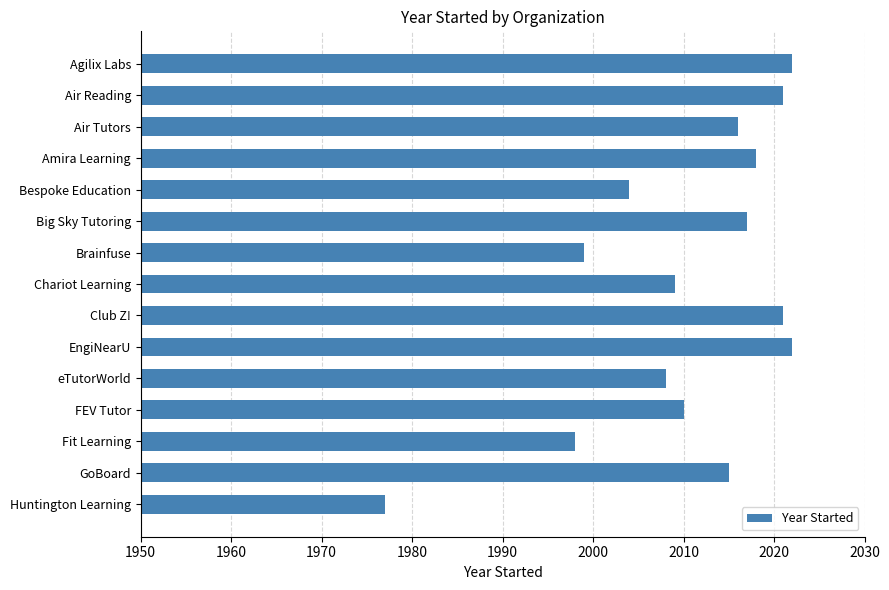

Reading top to bottom, transcribe all the data shown in this chart.

Agilix Labs=2022	Air Reading=2021	Air Tutors=2016	Amira Learning=2018	Bespoke Education=2004	Big Sky Tutoring=2017	Brainfuse=1999	Chariot Learning=2009	Club Z!=2021	EngiNearU=2022	eTutorWorld=2008	FEV Tutor=2010	Fit Learning=1998	GoBoard=2015	Huntington Learning=1977